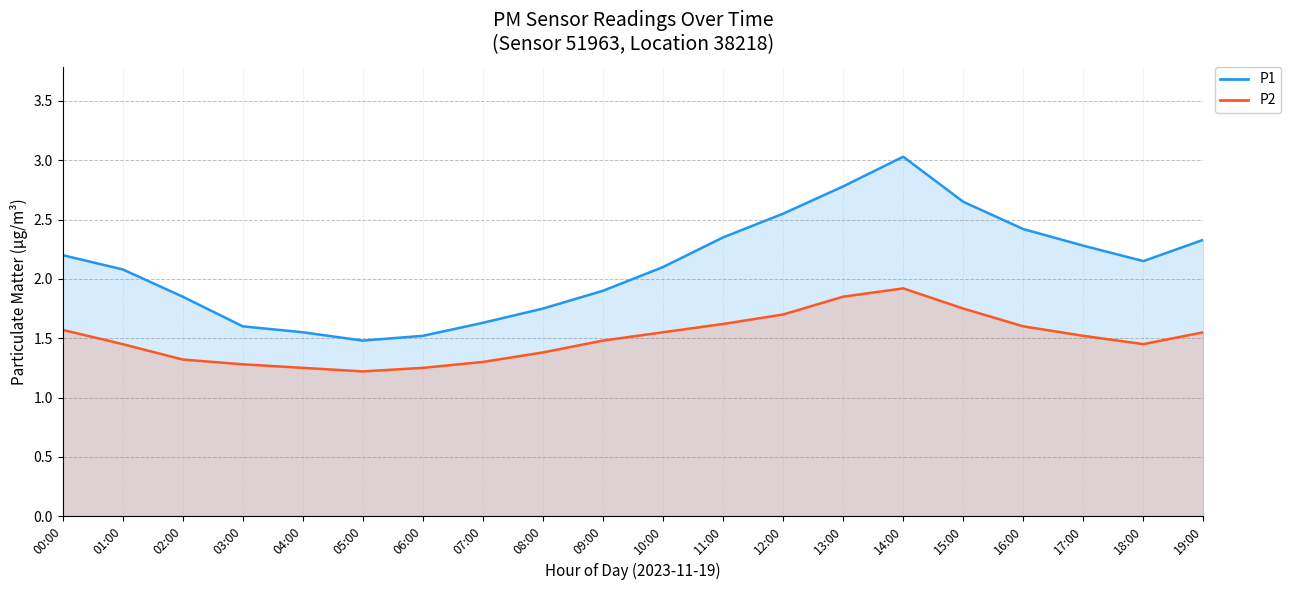

What is the maximum value shown in the chart?

3.0